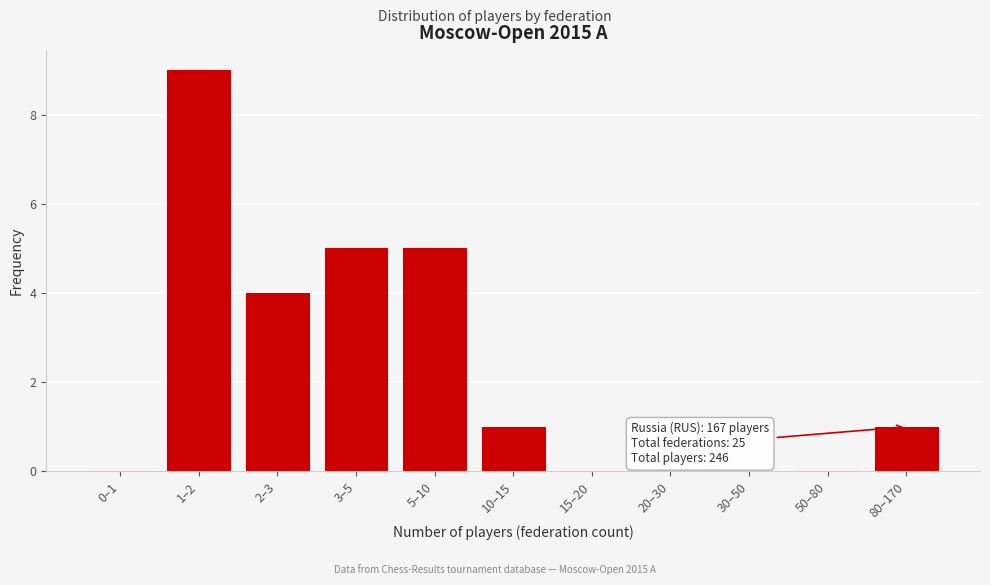

Reading left to right, what are all the values shown in this chart?

0–1=0	1–2=9	2–3=4	3–5=5	5–10=5	10–15=1	15–20=0	20–30=0	30–50=0	50–80=0	80–170=1